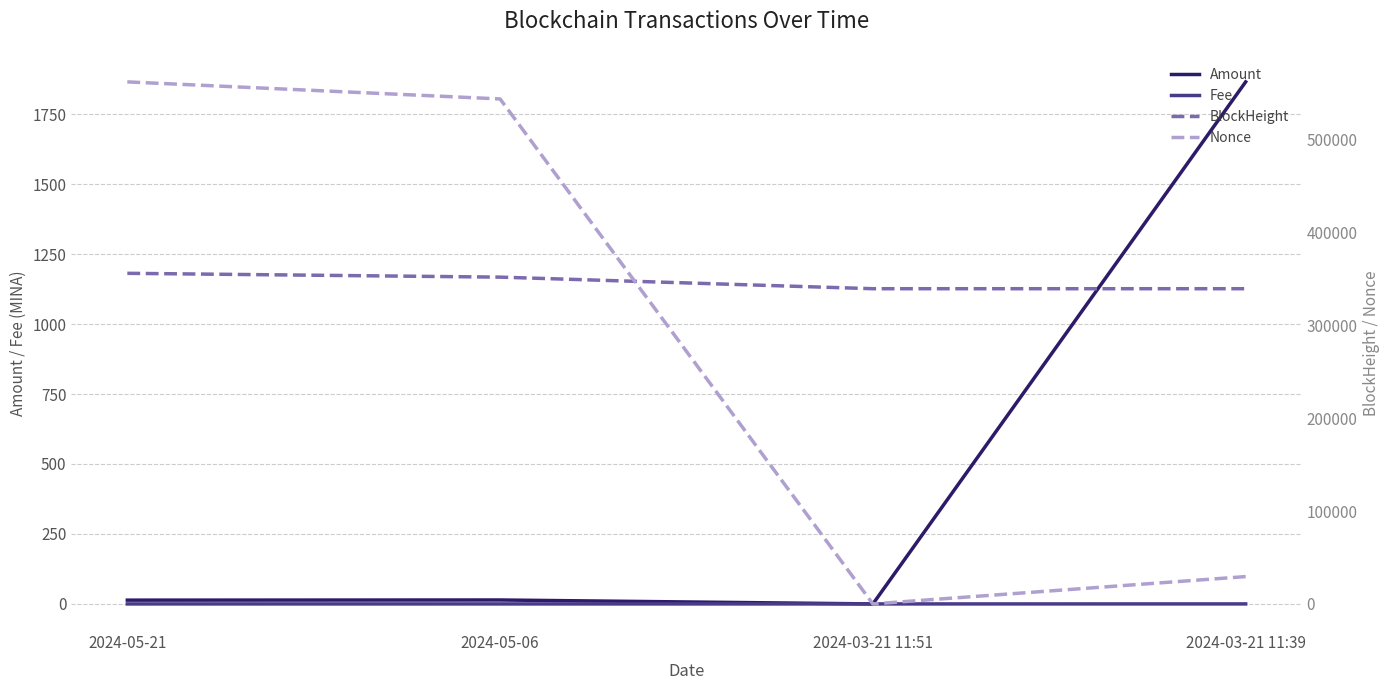

Is the value of BlockHeight at 2024-05-06 greater than the value of Nonce at 2024-05-06?

No